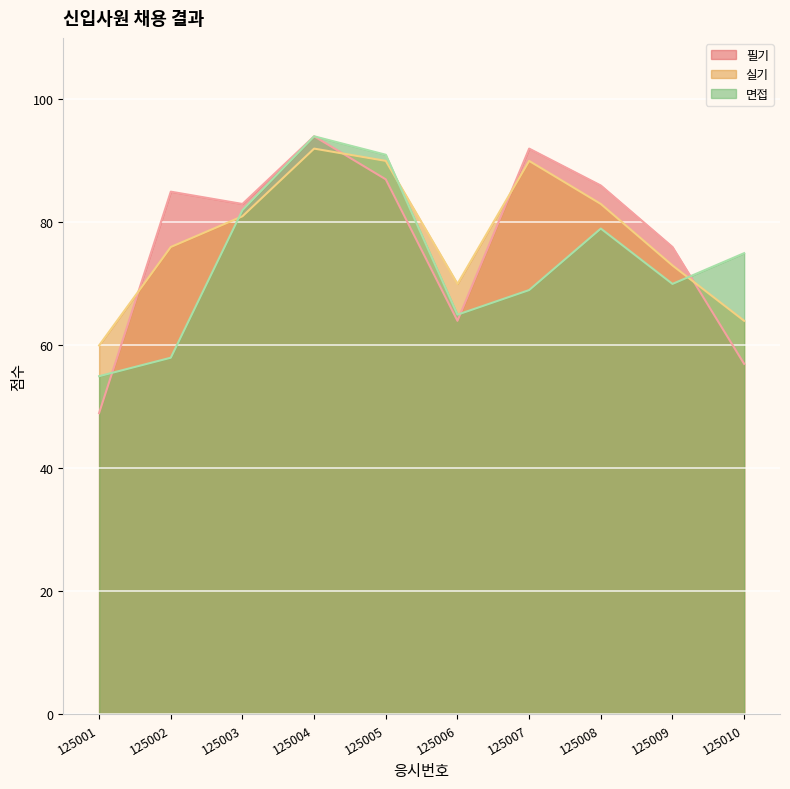

Rank the categories by 필기 value from highest to lowest.

125004, 125007, 125005, 125008, 125002, 125003, 125009, 125006, 125010, 125001